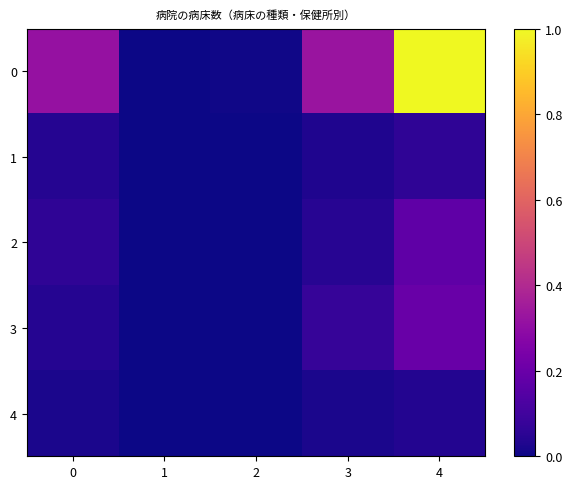

Reading left to right, what are all the values shown in this chart?

0: 0=0.3	1=0.0	2=0.0	3=0.3	4=1.0
1: 0=0.0	1=0.0	2=0.0	3=0.0	4=0.1
2: 0=0.1	1=0.0	2=0.0	3=0.0	4=0.2
3: 0=0.0	1=0.0	2=0.0	3=0.1	4=0.2
4: 0=0.0	1=0.0	2=0.0	3=0.0	4=0.0